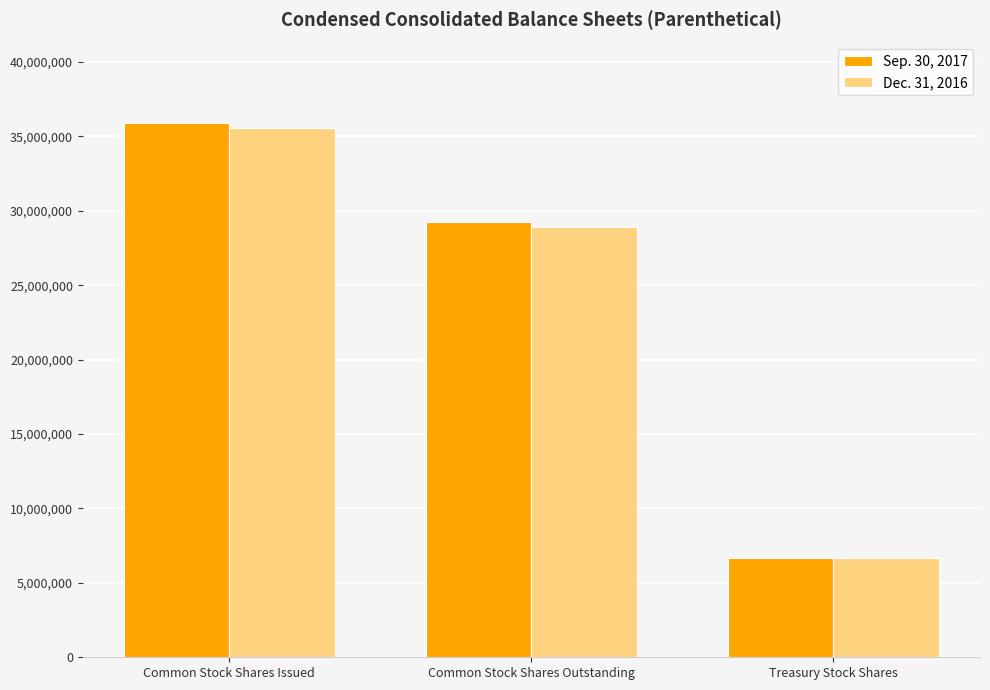

Which series has the largest range (max minus min)?

Sep. 30, 2017